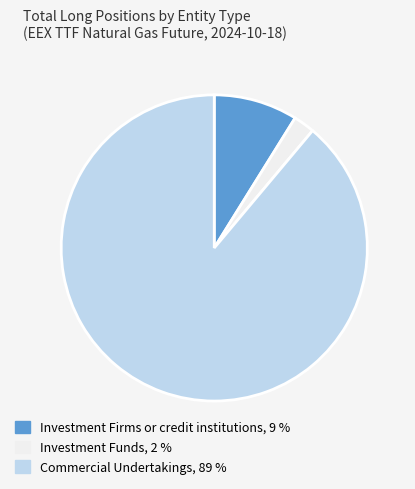

Is there any slice that represents more than half of the pie?

Yes